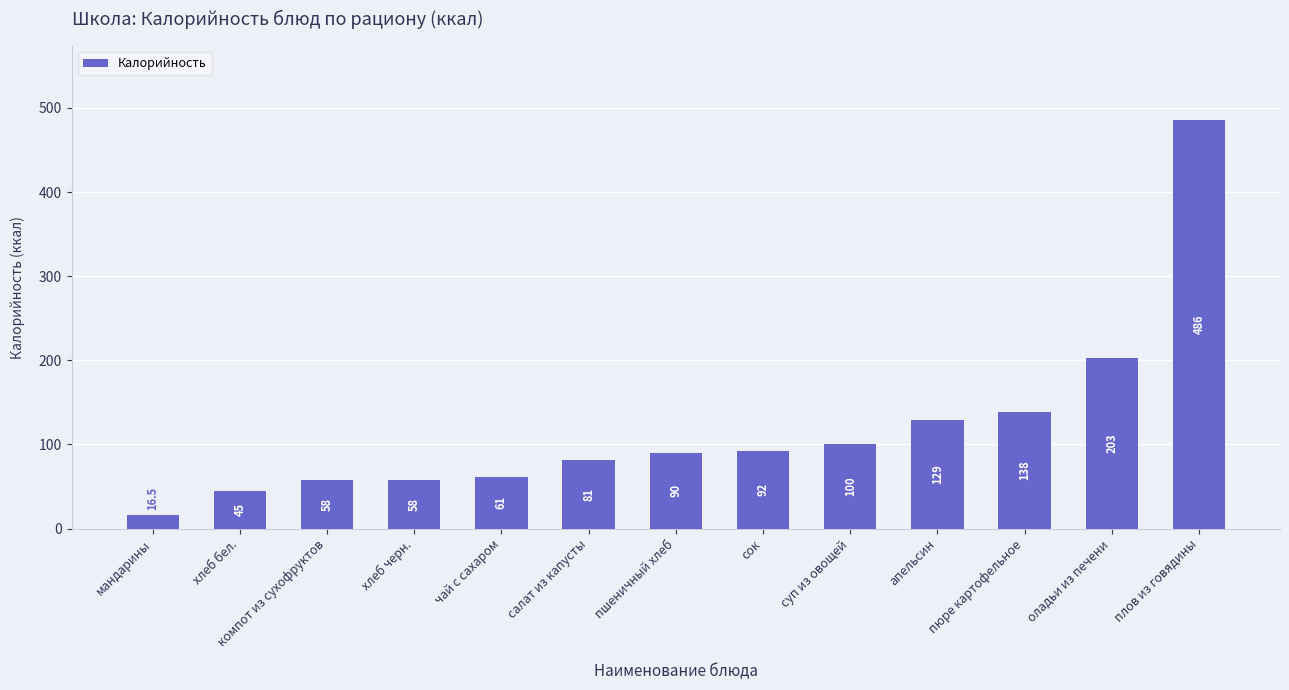

What is the label of the 1st bar from the right?

плов из говядины